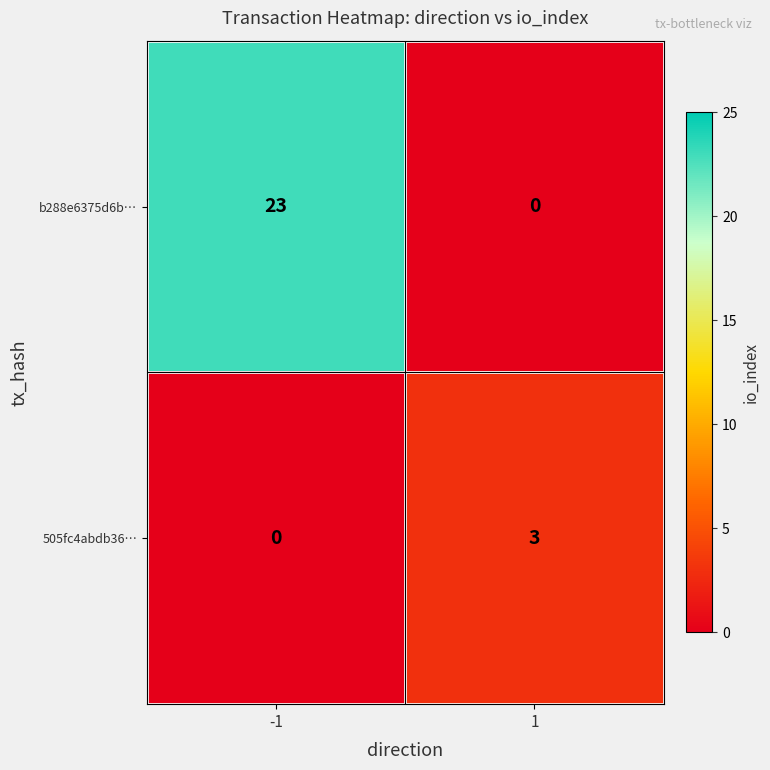

What is the approximate value of 505fc4abdb36… at 1?

3